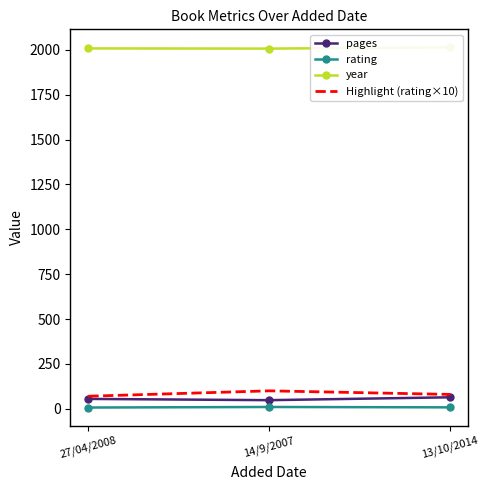

Is it true that year equals 1186 at 27/04/2008?

False